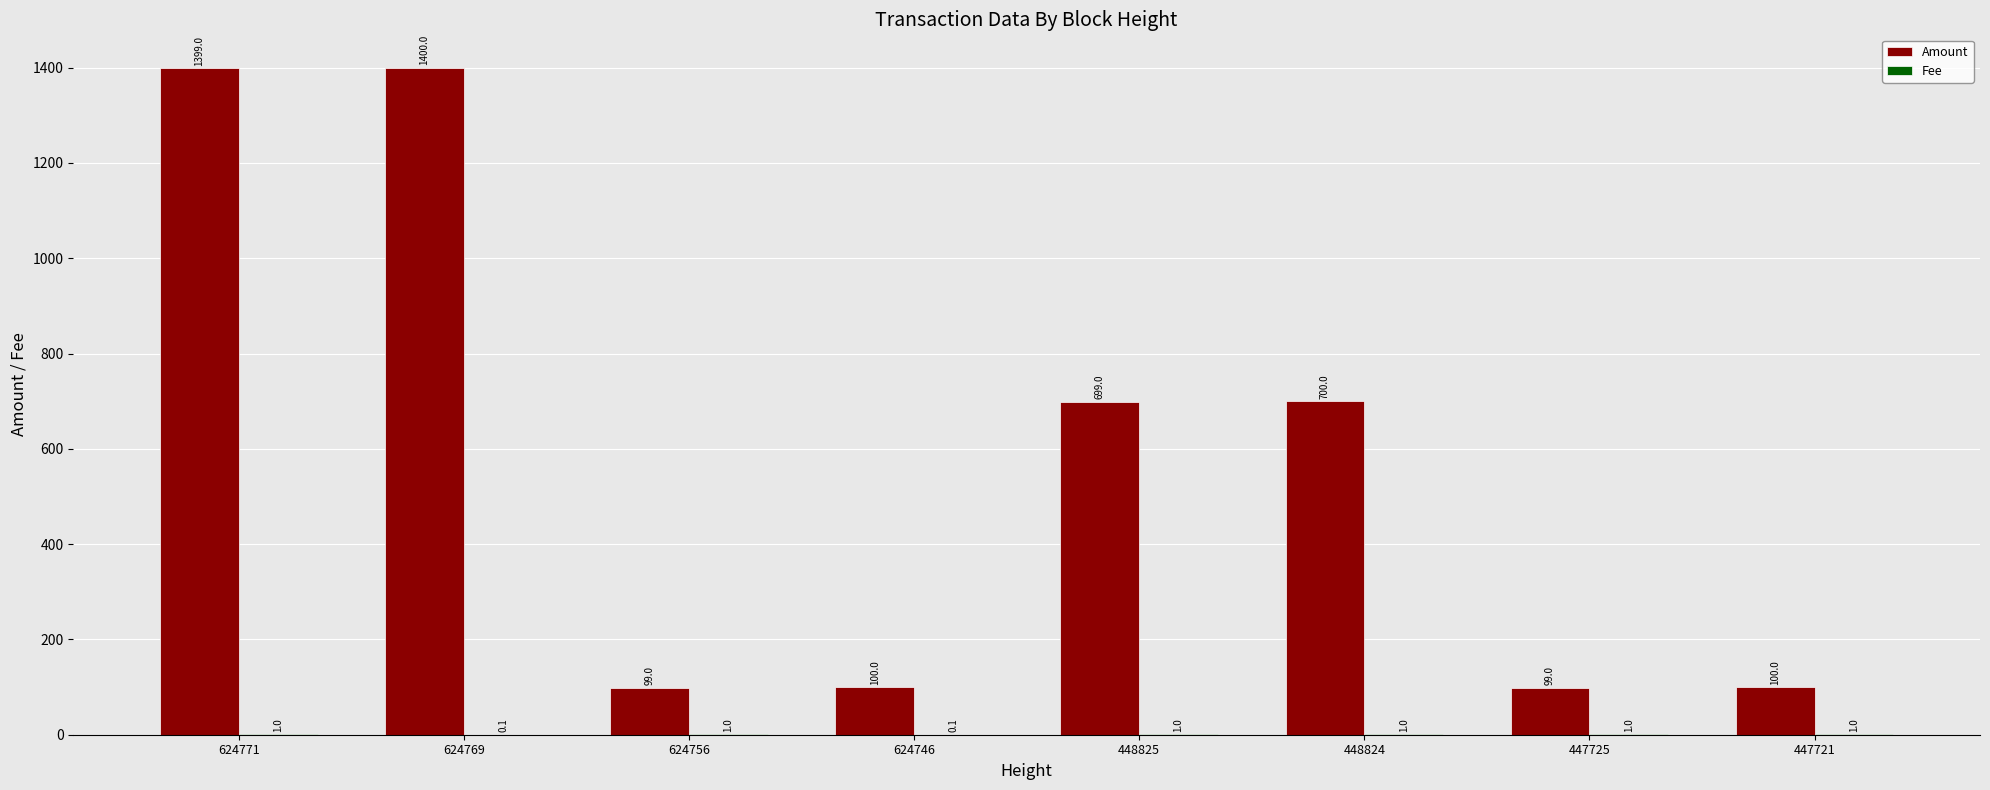

At which category is the sum across all series the highest?

624769